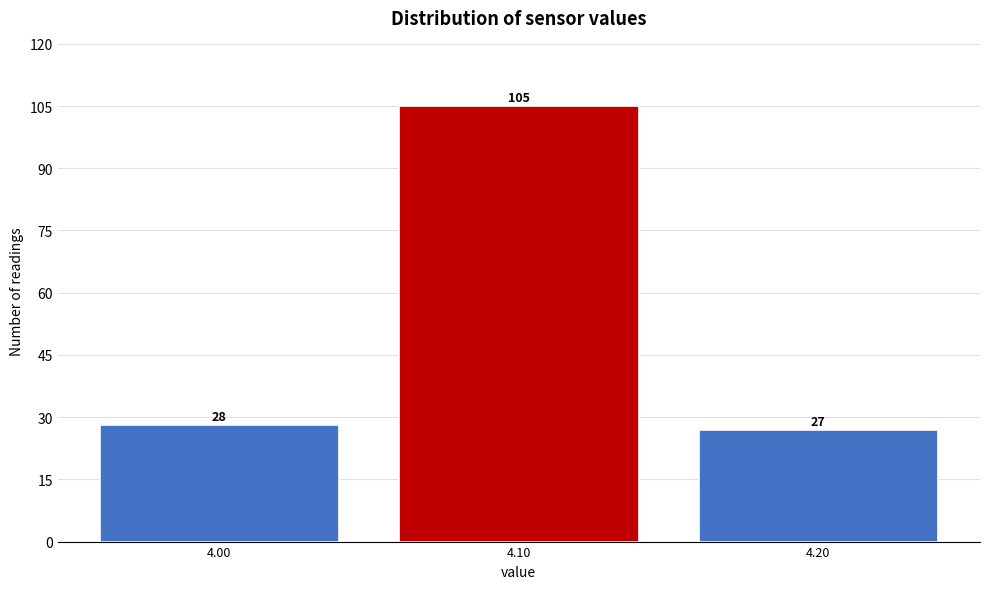

How tall is the bar that spans 4.05 to 4.15 on the x-axis?

105